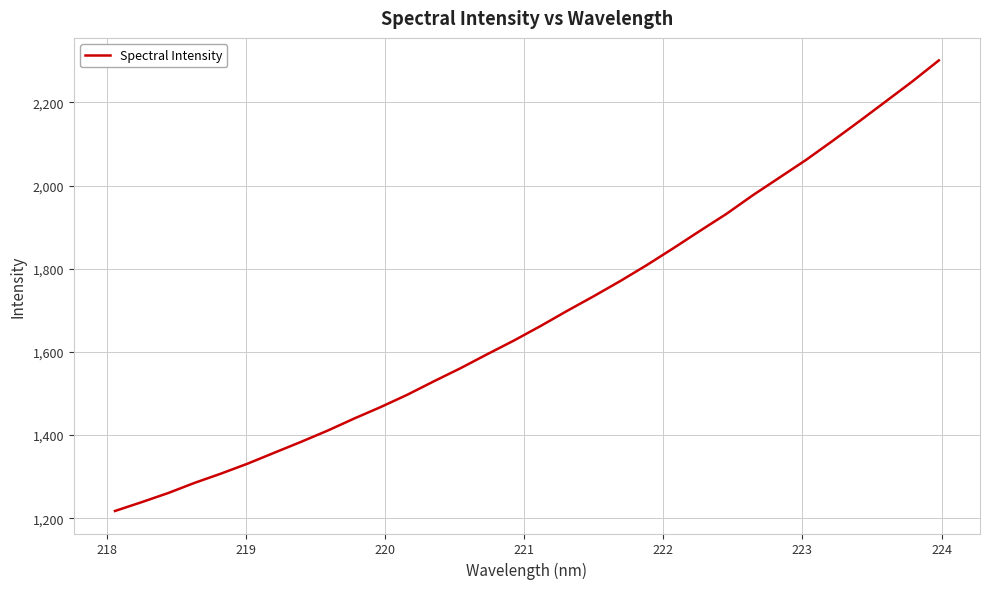

What is the difference between the maximum and minimum values?

1083.3